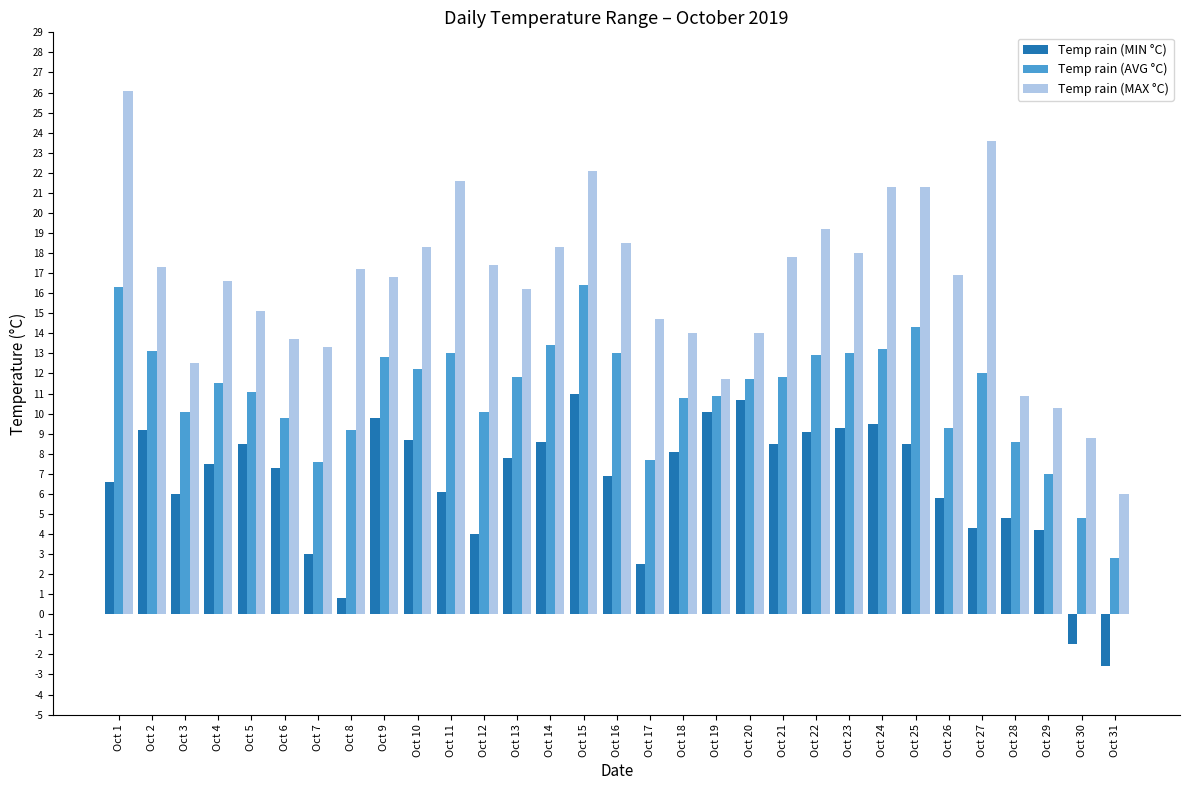

What is the value of the Temp rain (MAX °C) bar at the 1st from the left?

26.1